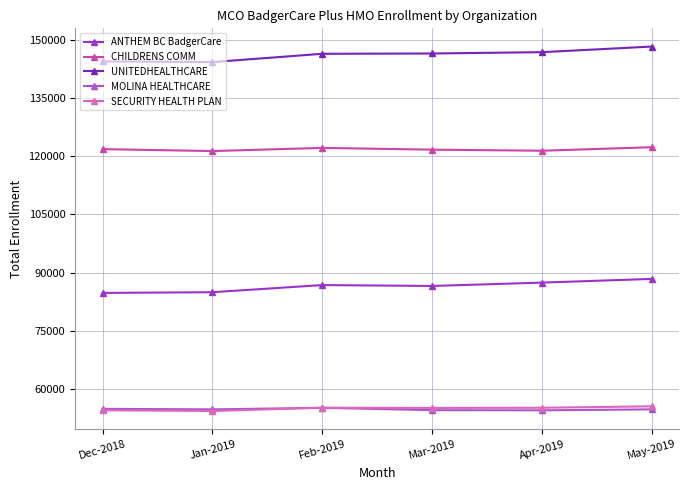

At Mar-2019, list the series in order from smallest to largest.

MOLINA HEALTHCARE, SECURITY HEALTH PLAN, ANTHEM BC BadgerCare, CHILDRENS COMM, UNITEDHEALTHCARE